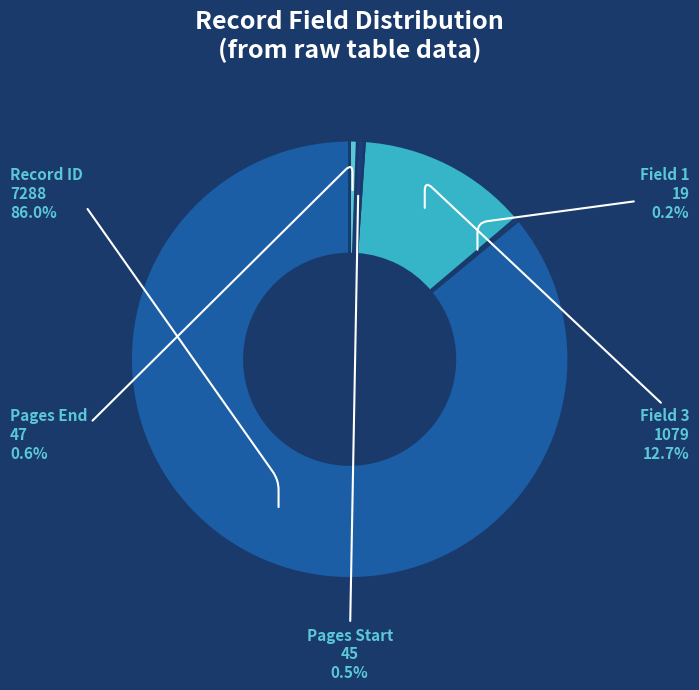

Which category has the biggest portion of the pie?

Record ID 7288